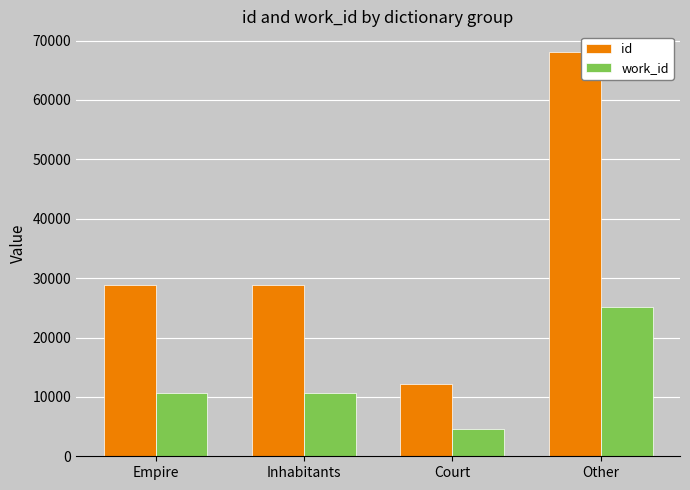

Which series has the largest total across all categories?

id